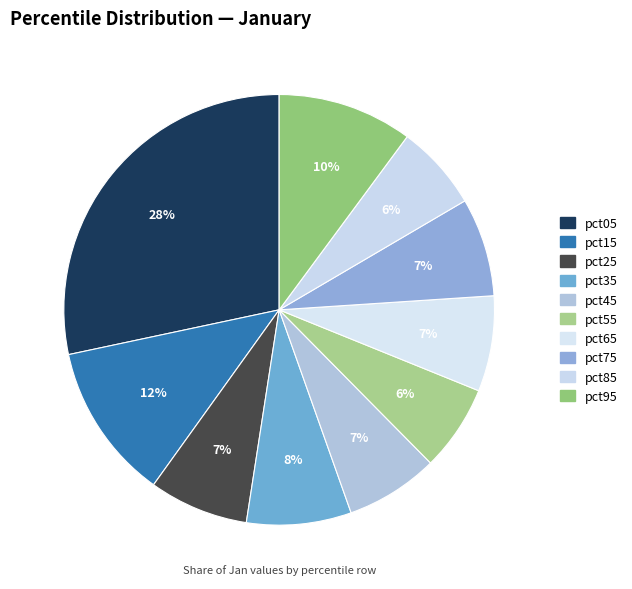

Is there a majority slice in this chart?

No